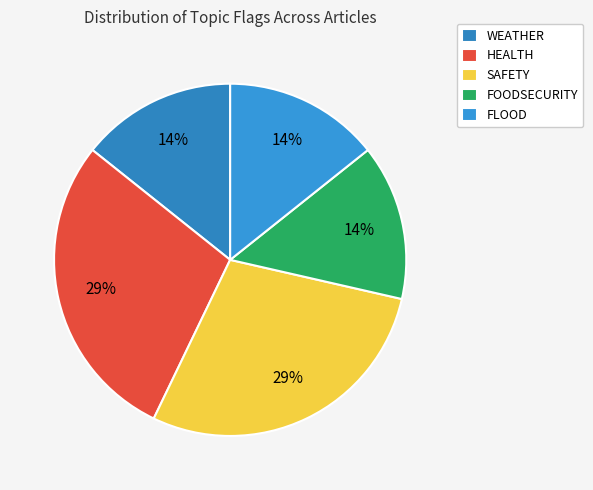

To the nearest percent, what is the difference between the SAFETY and FOODSECURITY slice percentages?

14%